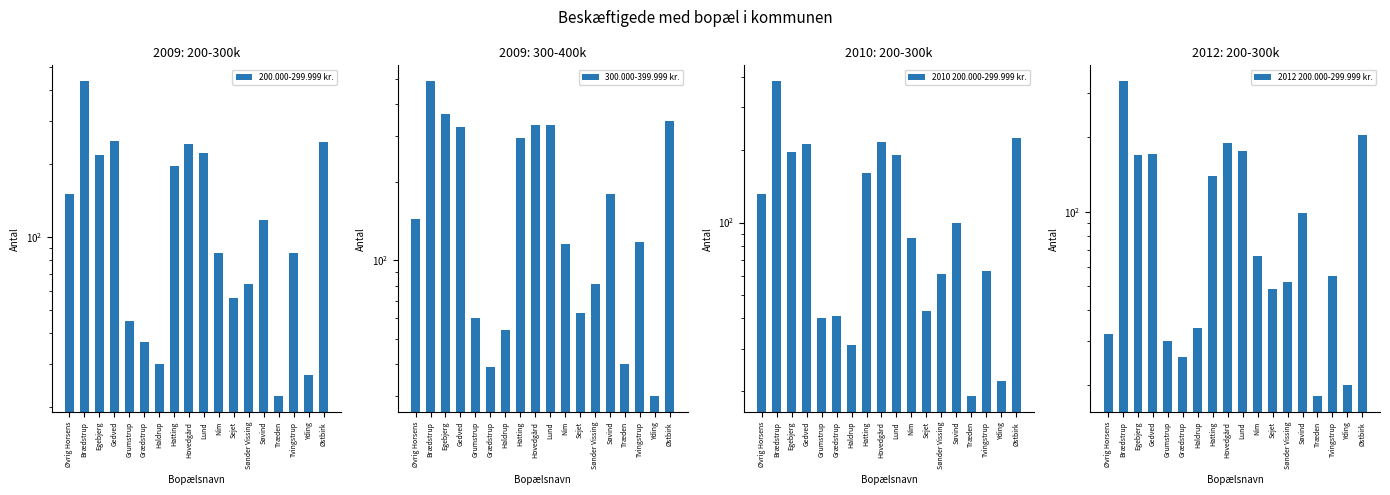

What is the difference between the maximum and second lowest values in the 300.000-399.999 kr. series?

450